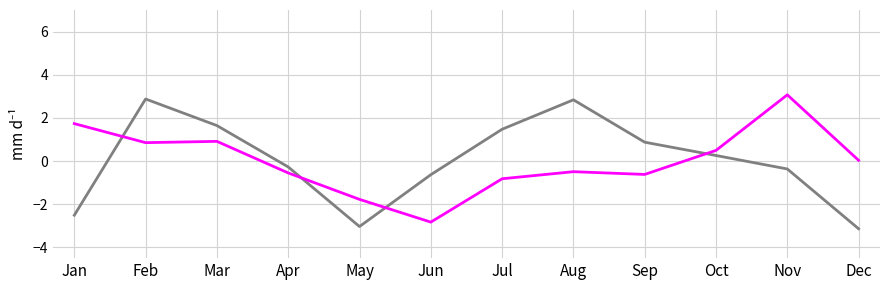

What is the total value across all series at May?

-4.8